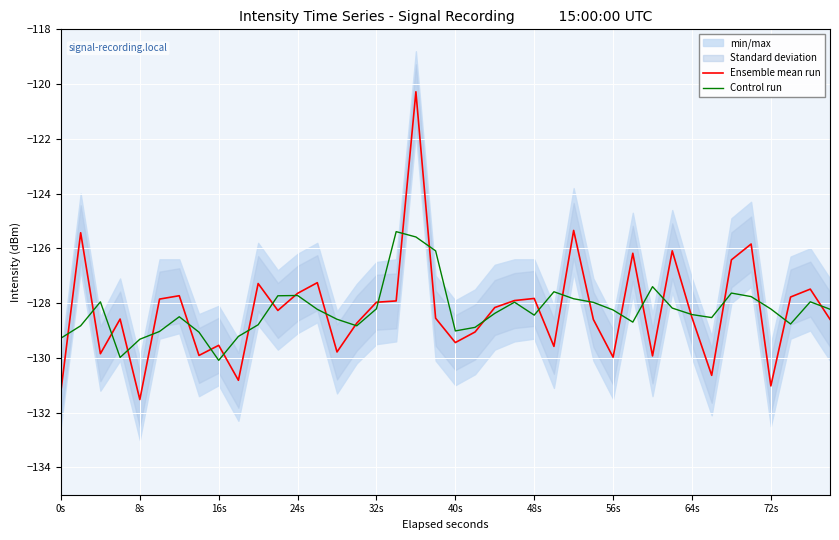

Which series ends up on top after the final intersection of Control run and Ensemble mean run?

Control run